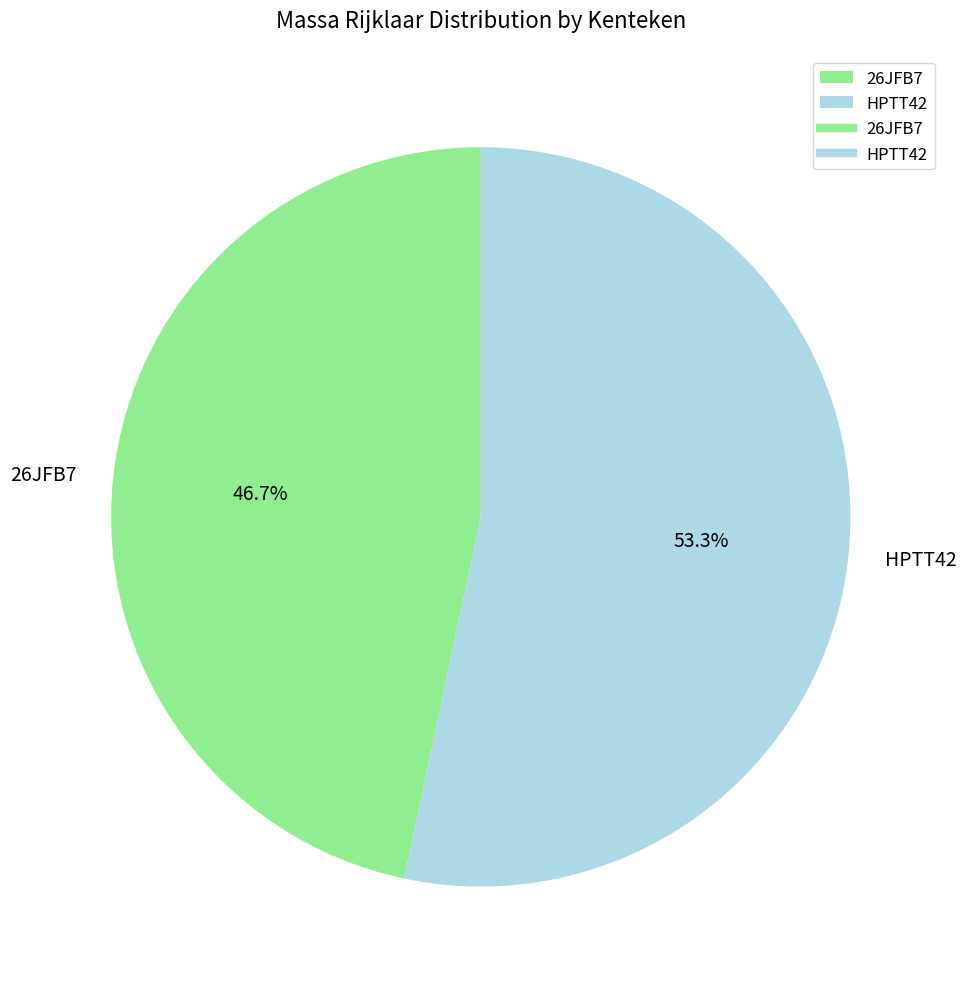

Approximately how many times larger is the value at 26JFB7 compared to HPTT42?

0.9